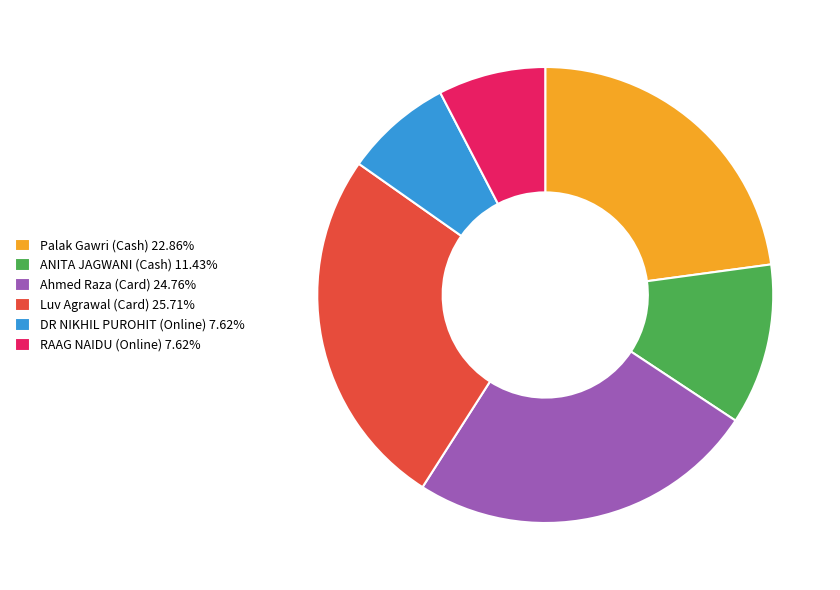

Combined, do DR NIKHIL PUROHIT (Online) 7.62% and Luv Agrawal (Card) 25.71% account for over 50%?

No